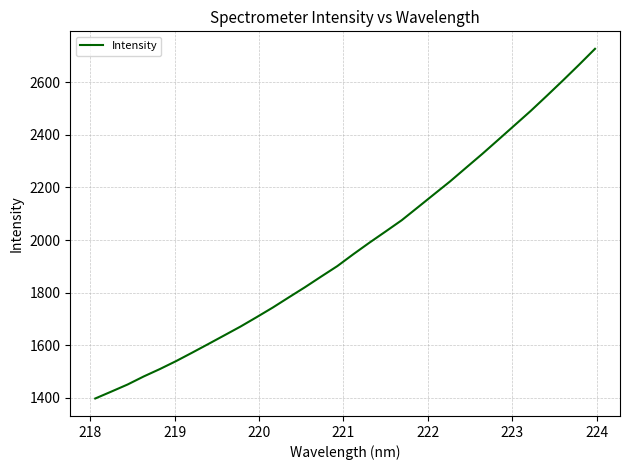

Count the number of data series in this chart.

1